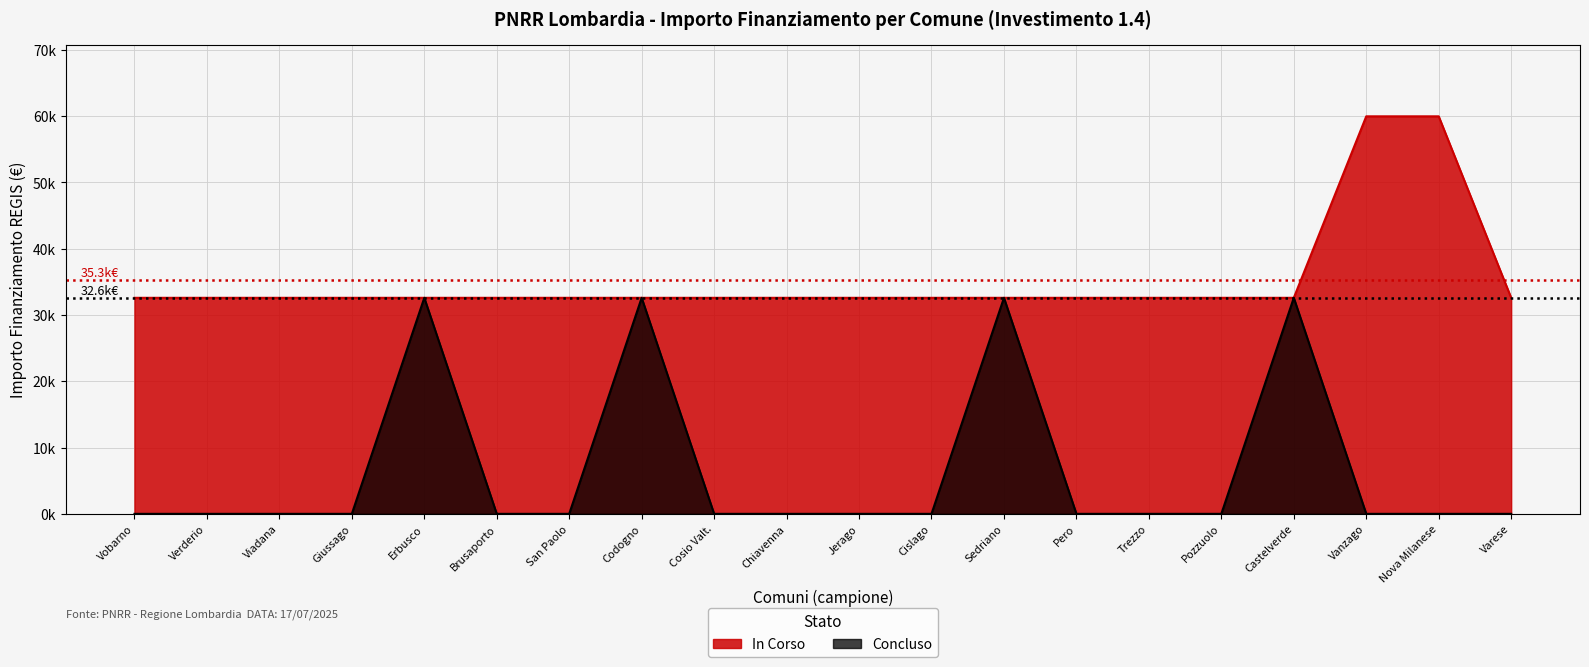

Rank the series at San Paolo from highest to lowest value.

In Corso, Concluso